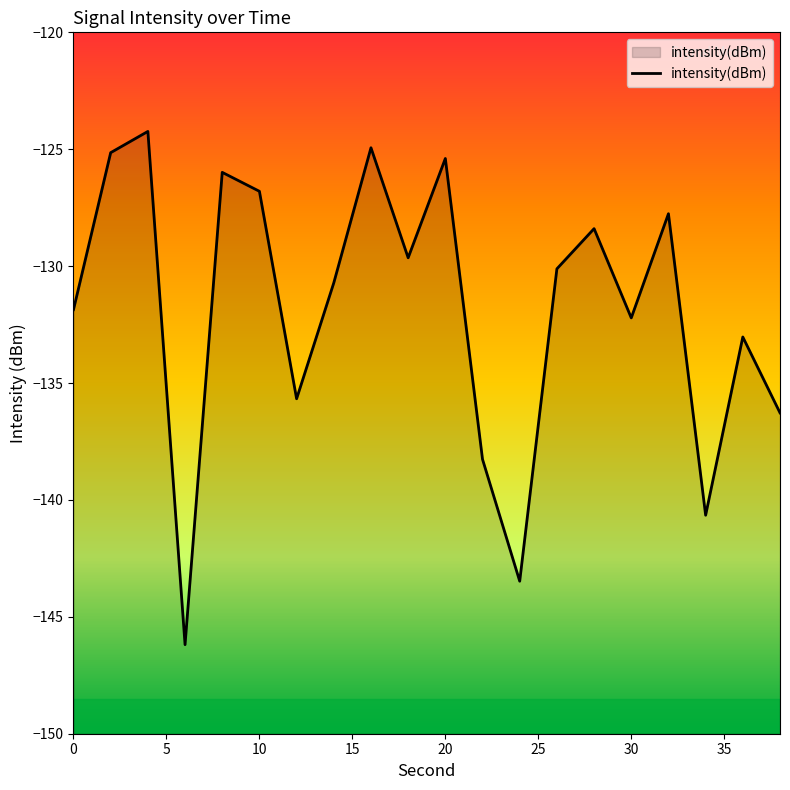

True or false: there are more than 2 points higher than both neighbors.

True